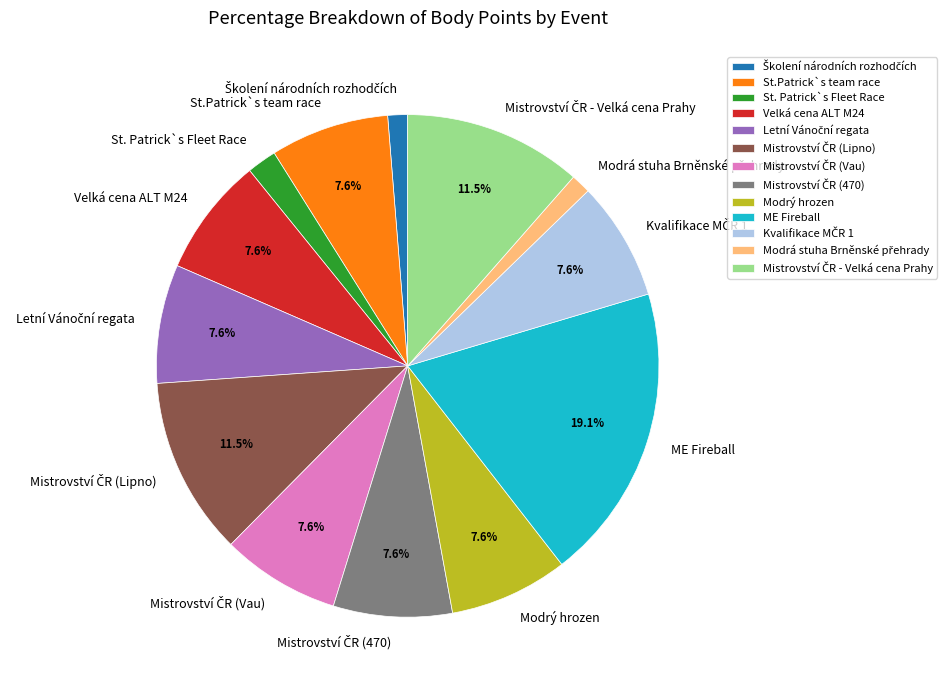

Is there a majority slice in this chart?

No